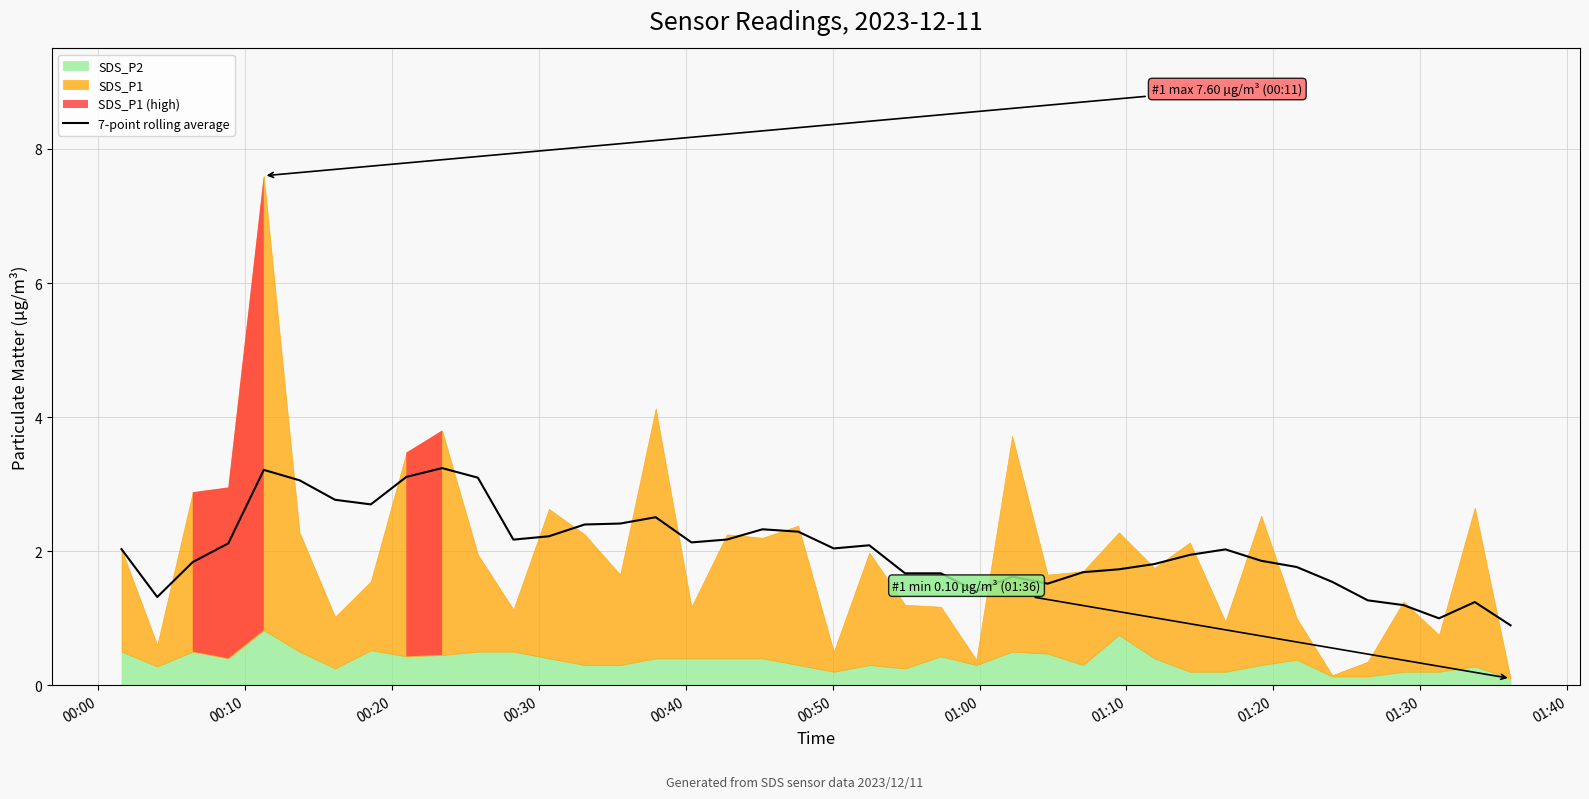

True or false: the data has more than 2 interior local peaks.

True